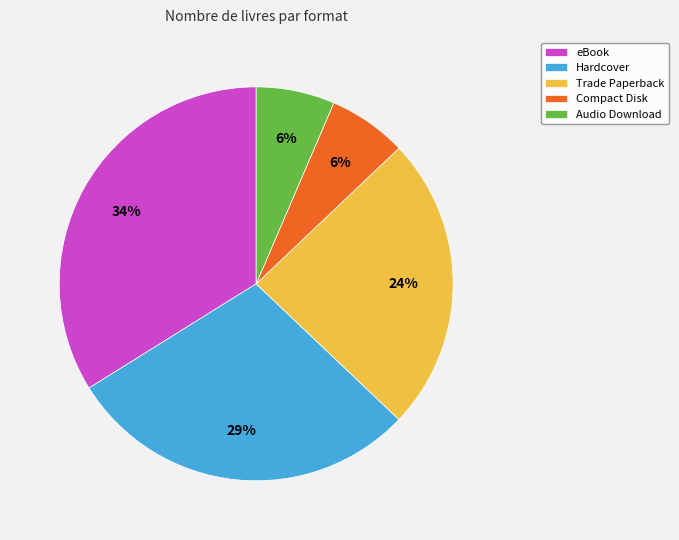

To the nearest percent, what percentage of the pie is Audio Download?

6%